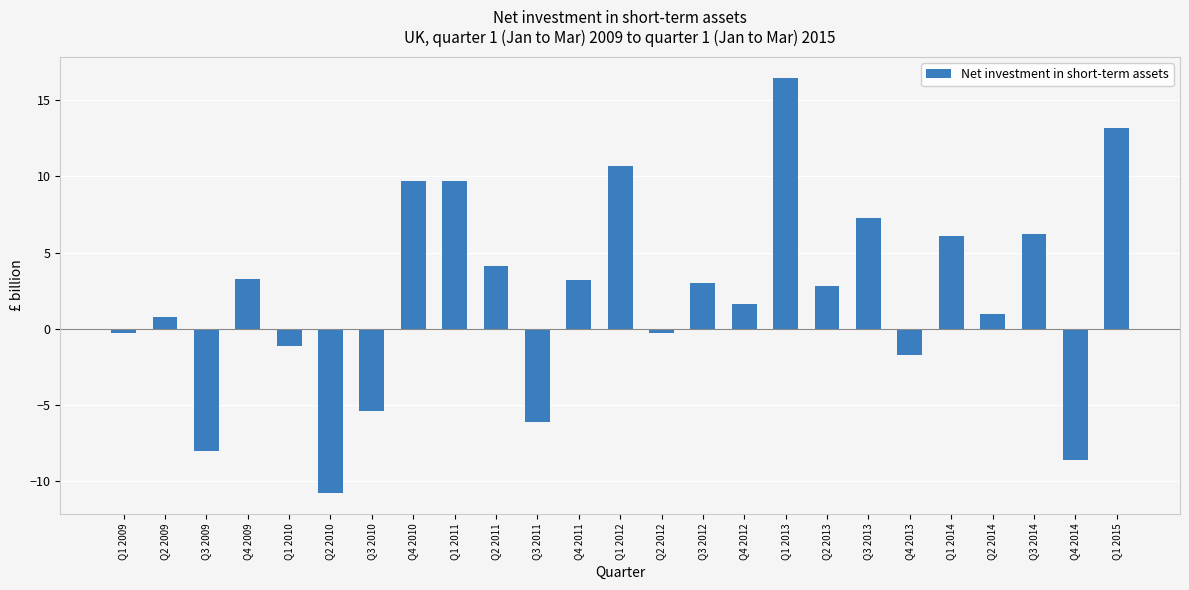

At which category does the chart reach its peak across all series?

Q1 2013